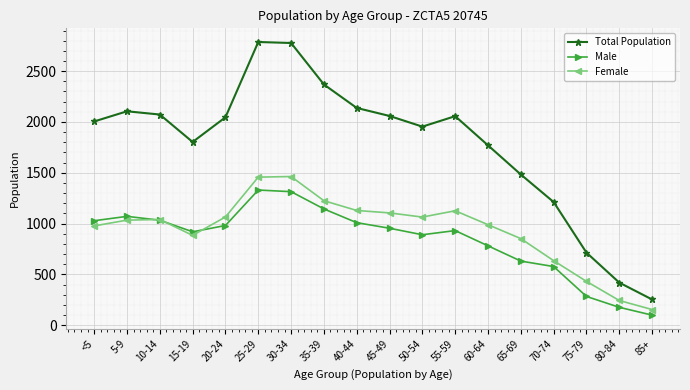

What is the label of the 3rd point from the left?

10-14